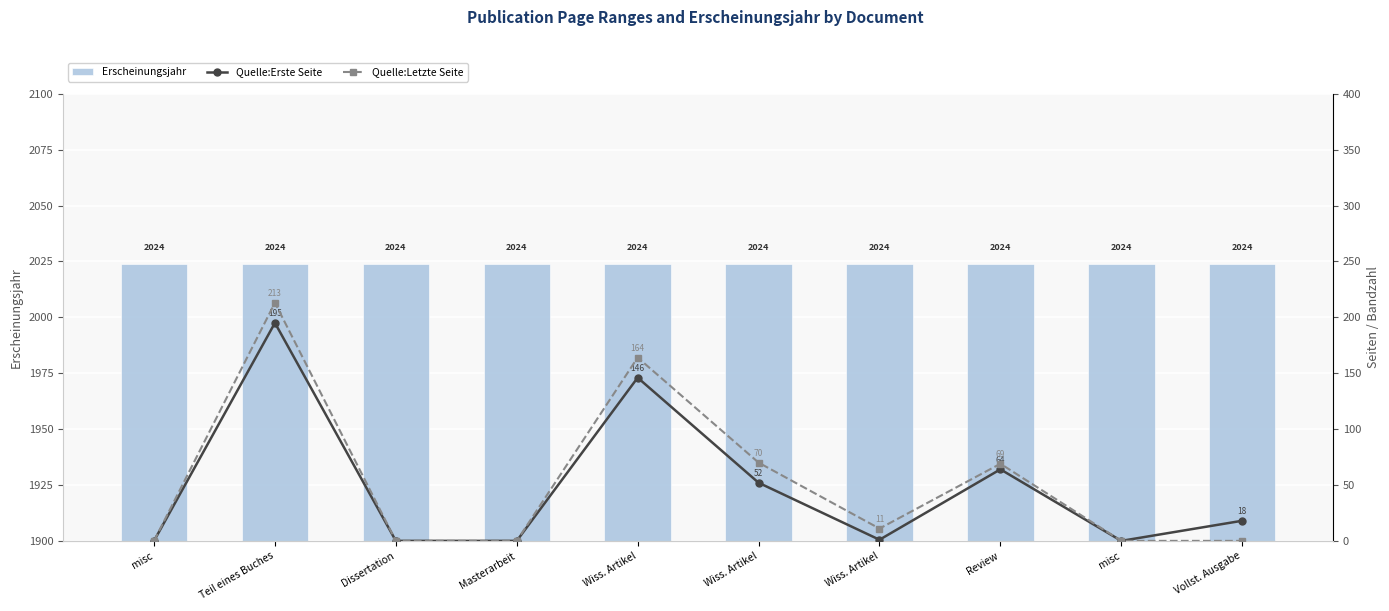

The value of Quelle:Letzte Seite at Wiss. Artikel is 214. True or false?

False